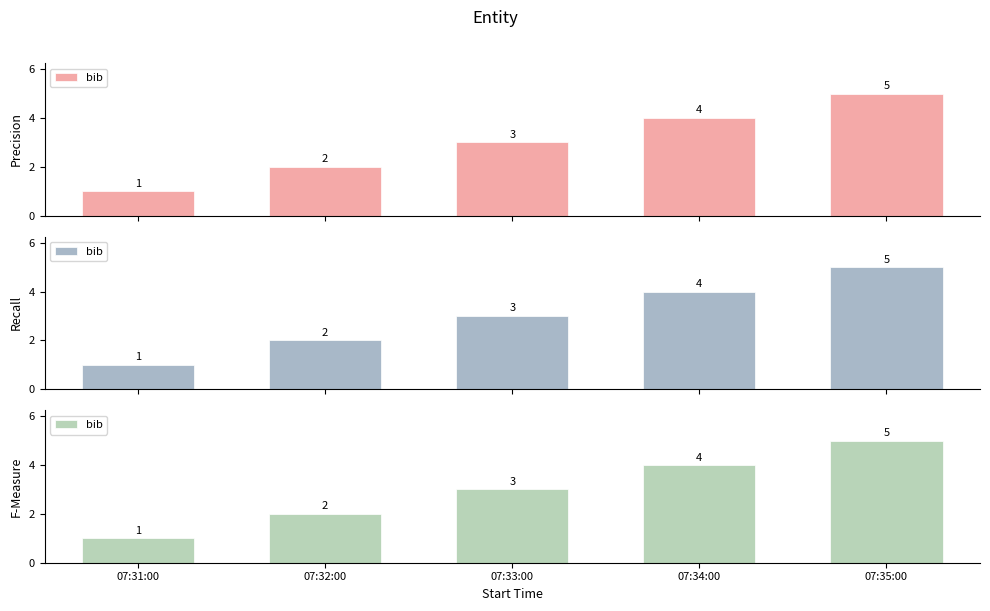

What is the difference between the second highest and second lowest values?

2